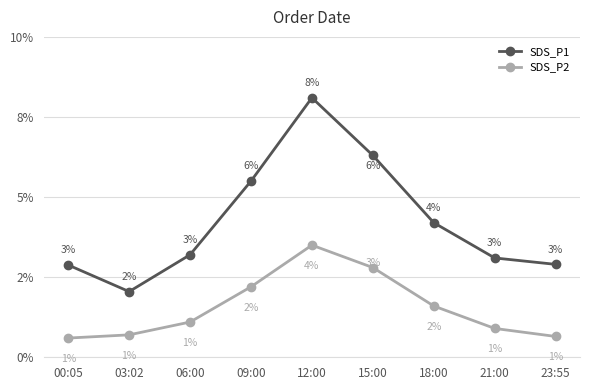

True or false: SDS_P2 has more than 0 interior local peaks.

True